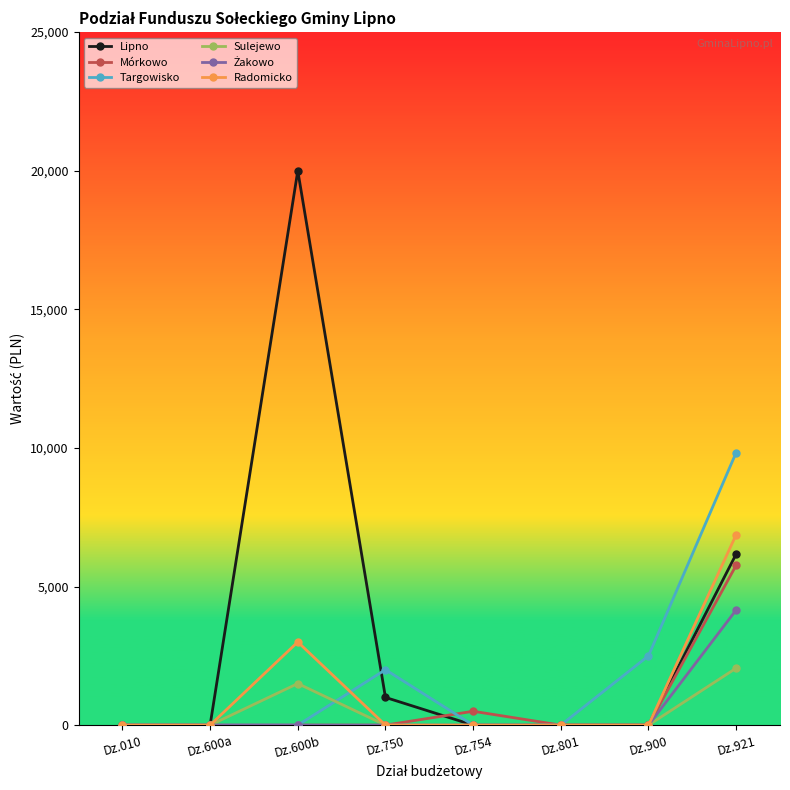

Which series has the largest range (max minus min)?

Lipno